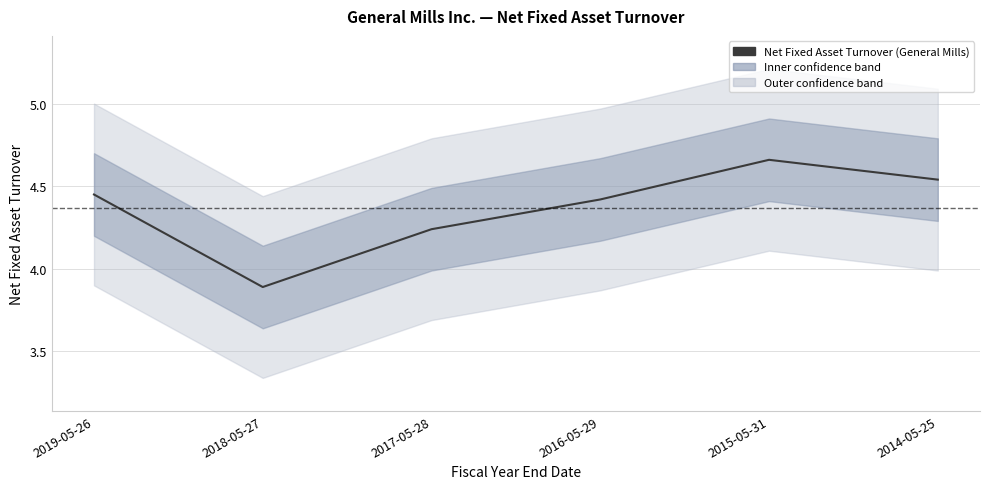

What is the ratio of the value at 2019-05-26 to the value at 2016-05-29?

1.0